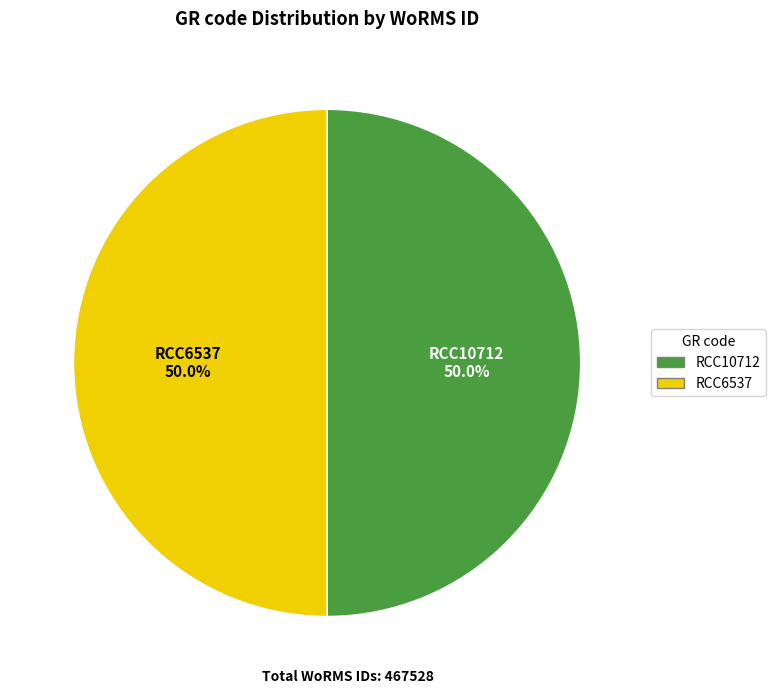

What is the ratio of the value at RCC10712 to the value at RCC6537?

1.0